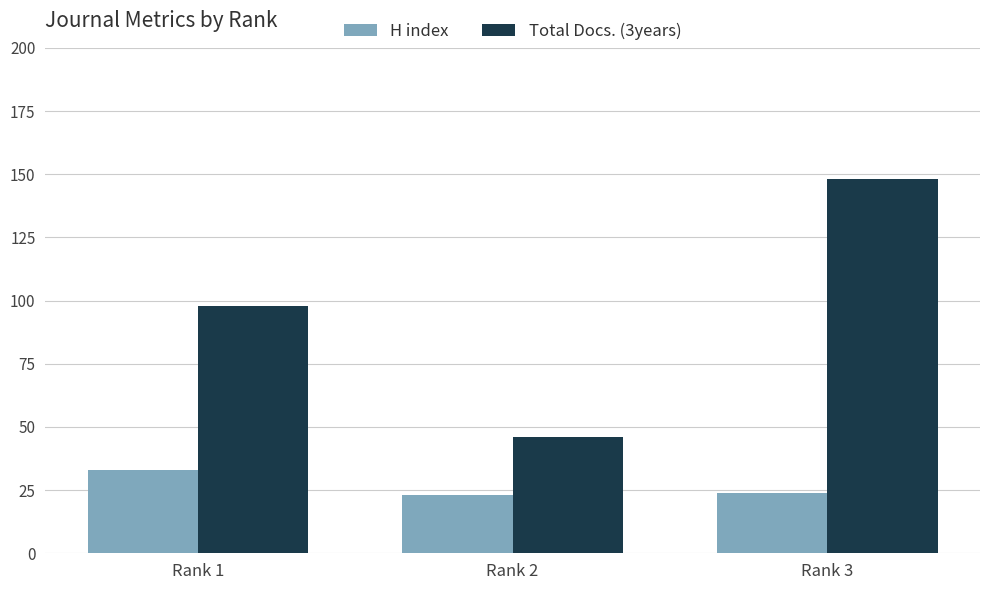

What is the value of the Total Docs. (3years) bar at the 2nd from the left?

46